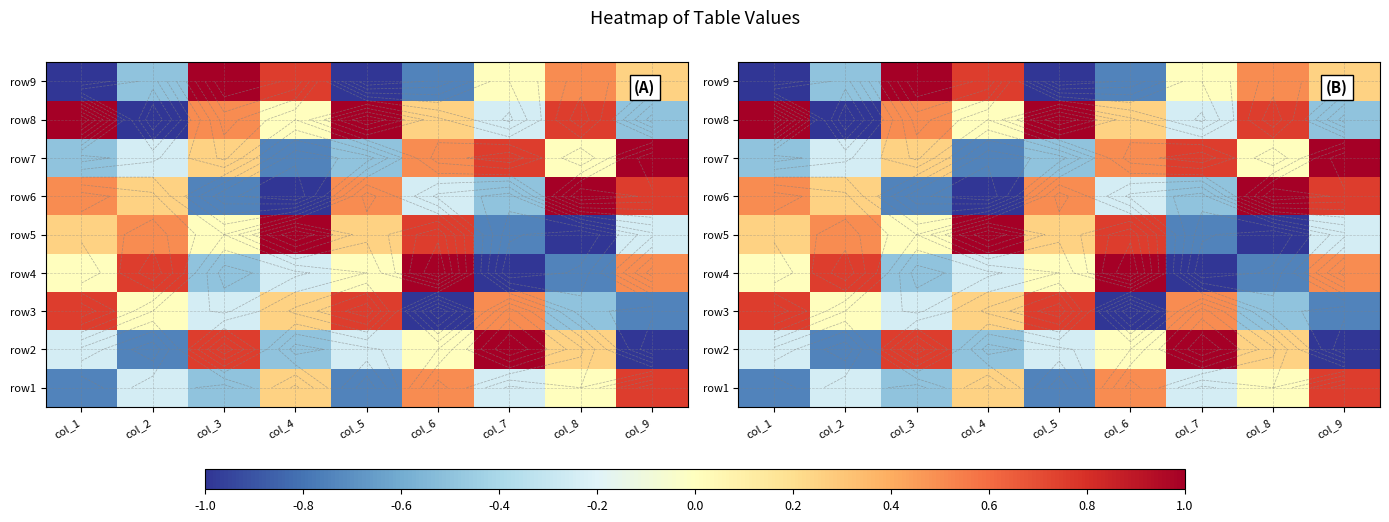

What is the total value across all series at col_8?

0.2